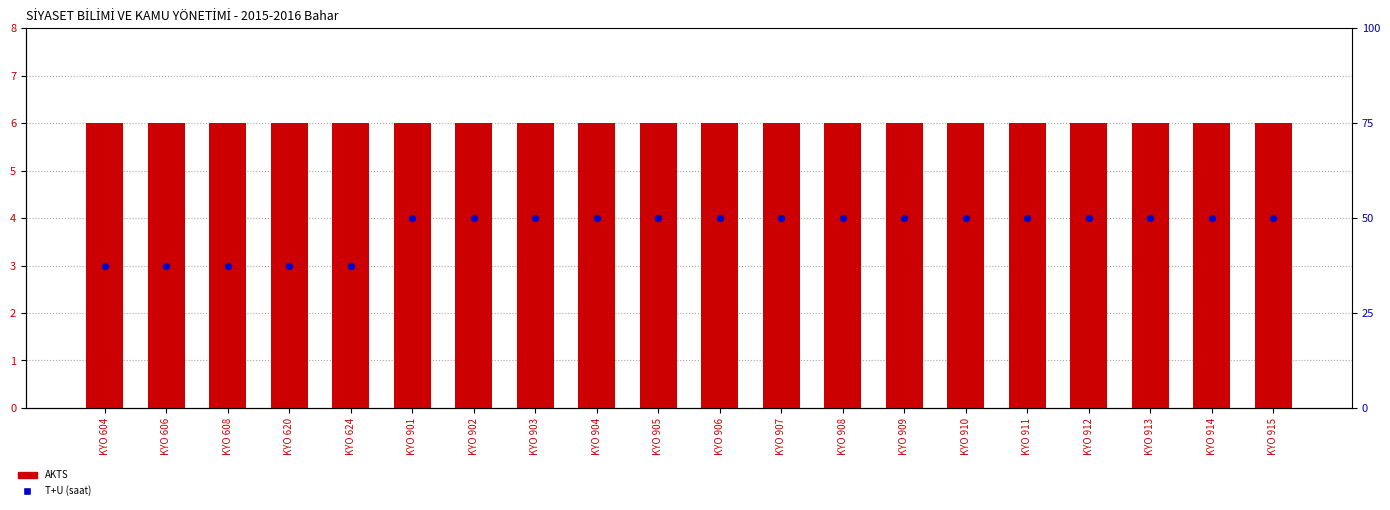

What is the total value across all series at KYO 915?

10